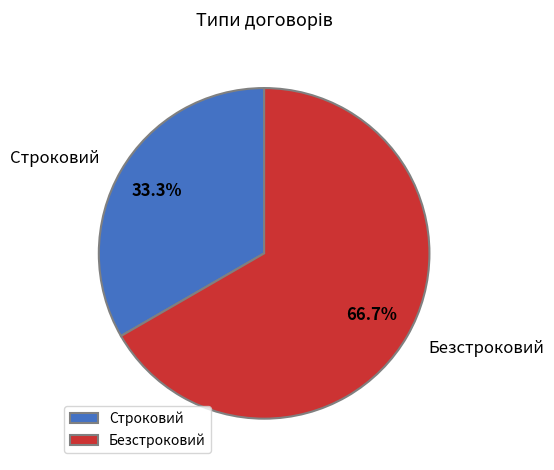

To the nearest percent, what is the difference between the Строковий and Безстроковий slice percentages?

33%